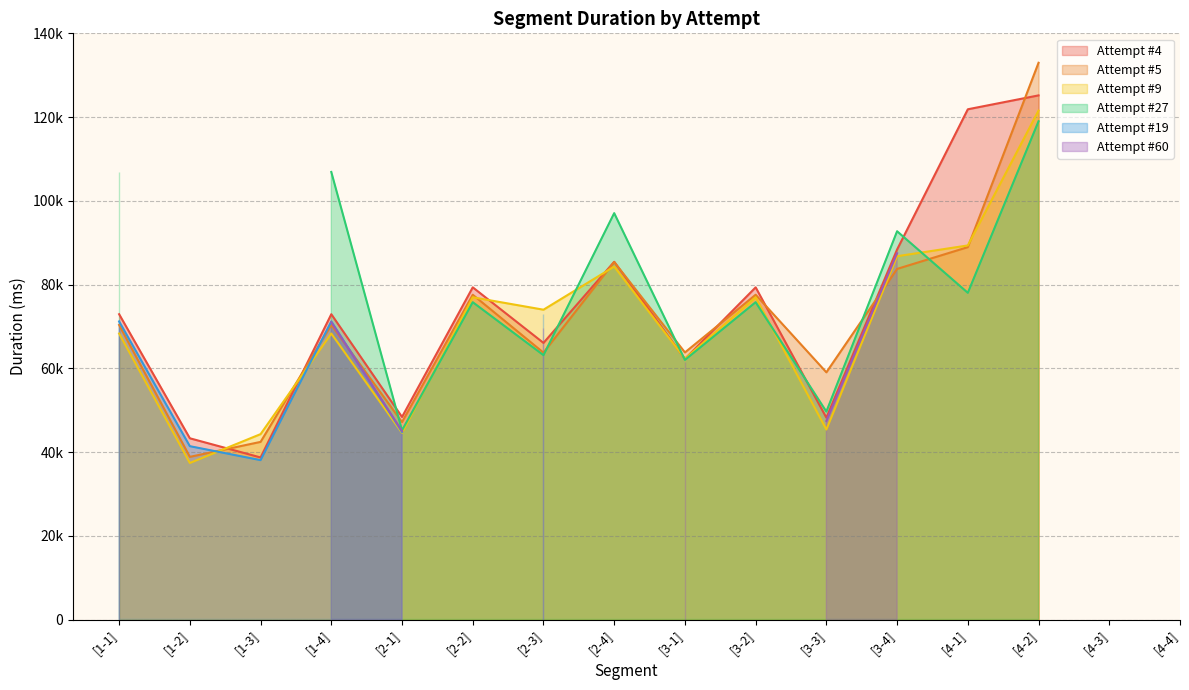

Reading left to right, what are all the values shown in this chart?

Attempt #4: 72920	43284	38708	72920	48380	79336	66066	85436	62231	79336	48198	88378	121863	125180	0	0
Attempt #5: 70357	38851	42425	70357	47164	77571	63739	85385	63793	77571	59042	83738	88937	132971	0	0
Attempt #9: 68303	37389	44280	68303	44576	76961	73997	84293	62299	76961	45376	86769	89343	121552	0	0
Attempt #27: 106894	0	0	106894	45187	75787	63141	97057	62001	75787	49659	92731	78027	118999	0	0
Attempt #19: 71199	41397	38064	71199	44799	0	72889	0	0	0	0	0	0	0	0	0
Attempt #60: 70985	0	0	70985	45023	0	69632	0	61622	0	47428	87480	0	0	0	0